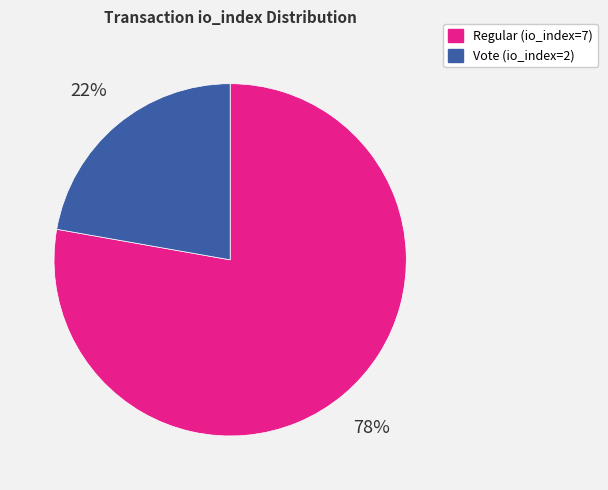

Which has a higher value, Regular (io_index=7) or Vote (io_index=2)?

Regular (io_index=7)